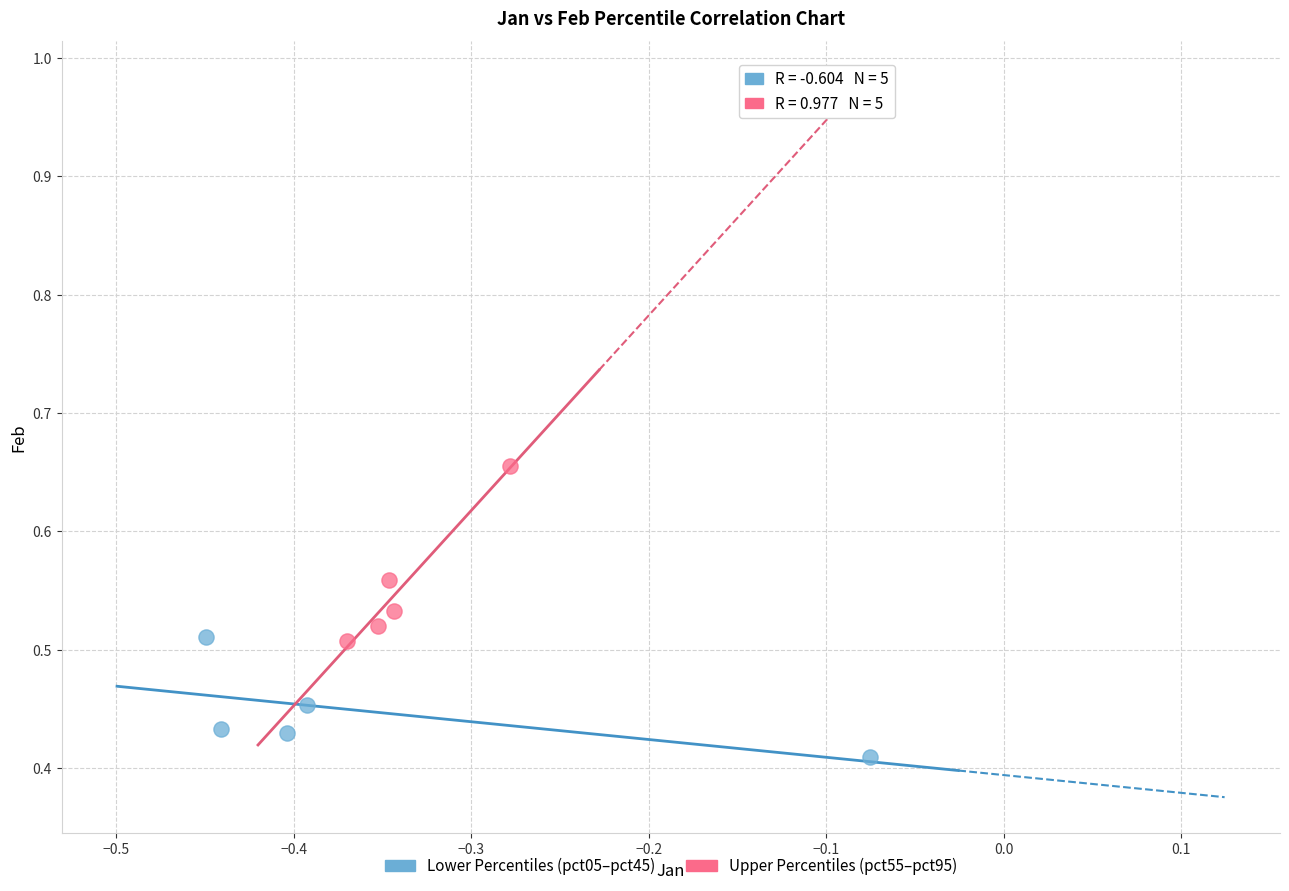

Which series contains the lowest Y value?

Lower Percentiles (pct05–pct45)